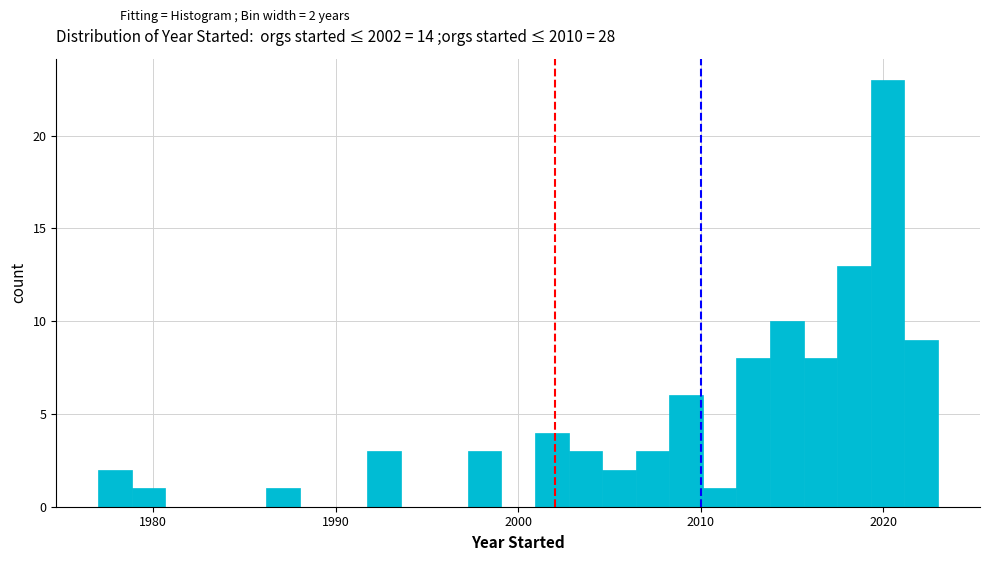

Read against the x-axis, roughly where is the centre of the tallest bar?

2020